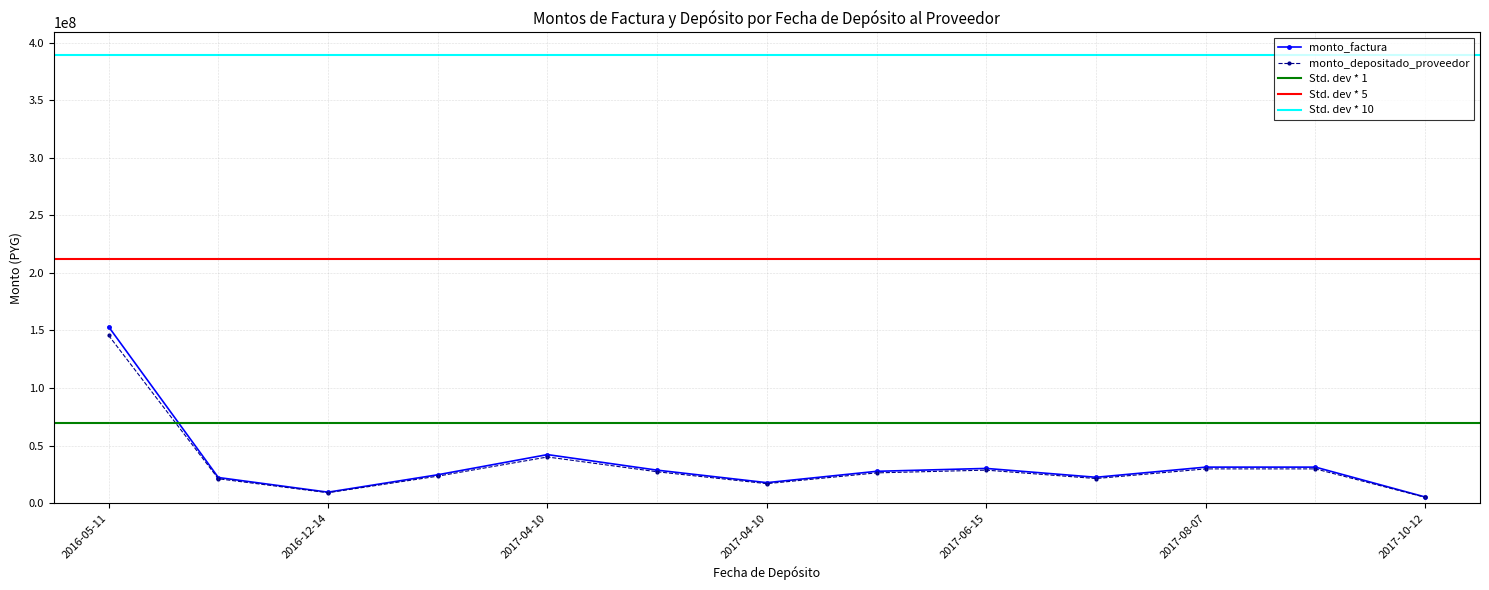

In monto_depositado_proveedor, how many points are higher than both neighbors (excluding endpoints)?

2